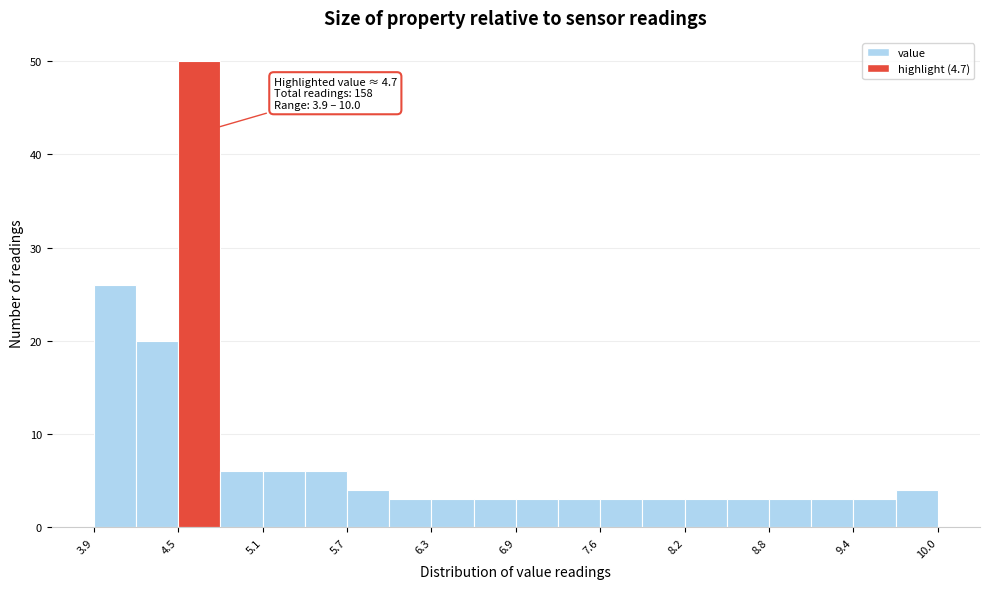

Around what value on the x-axis is the tallest bar? Give the approximate position of its centre, as read against the axis.

4.7